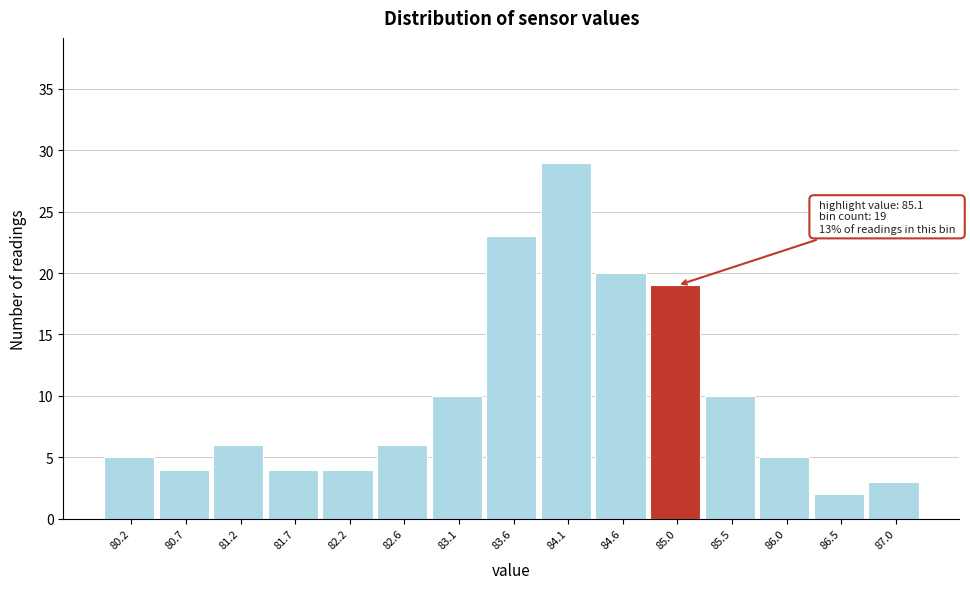

Which range on the x-axis has the tallest bar?

83.84 to 84.32